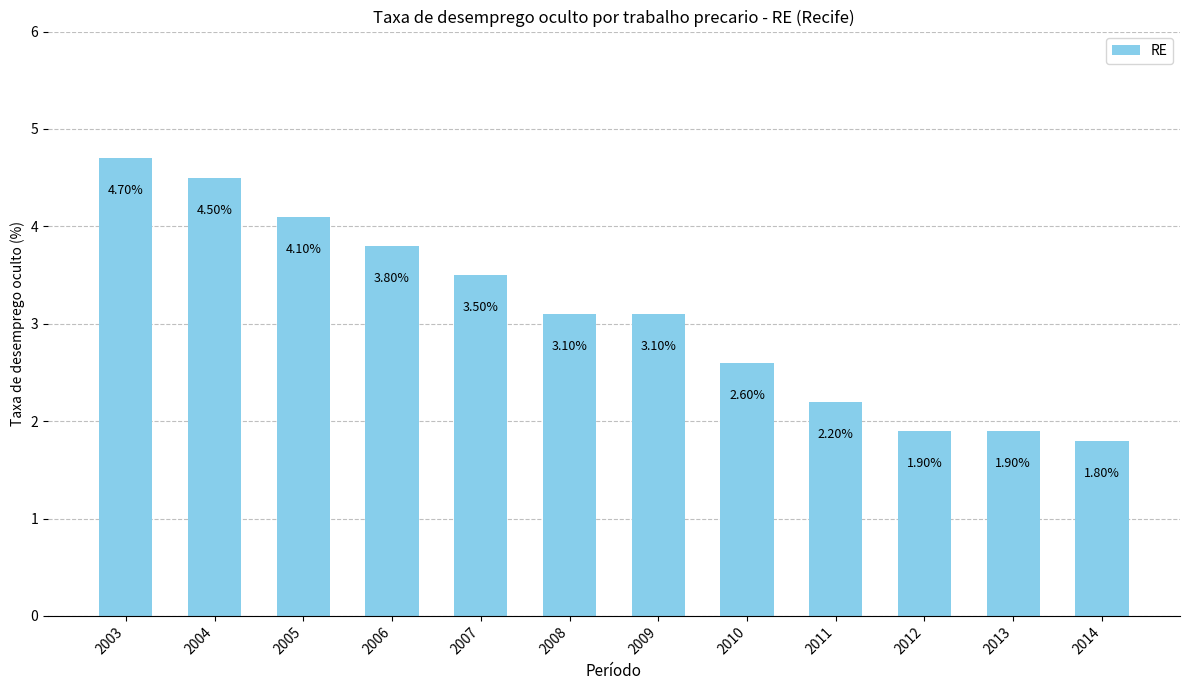

Does the chart contain any negative values?

No